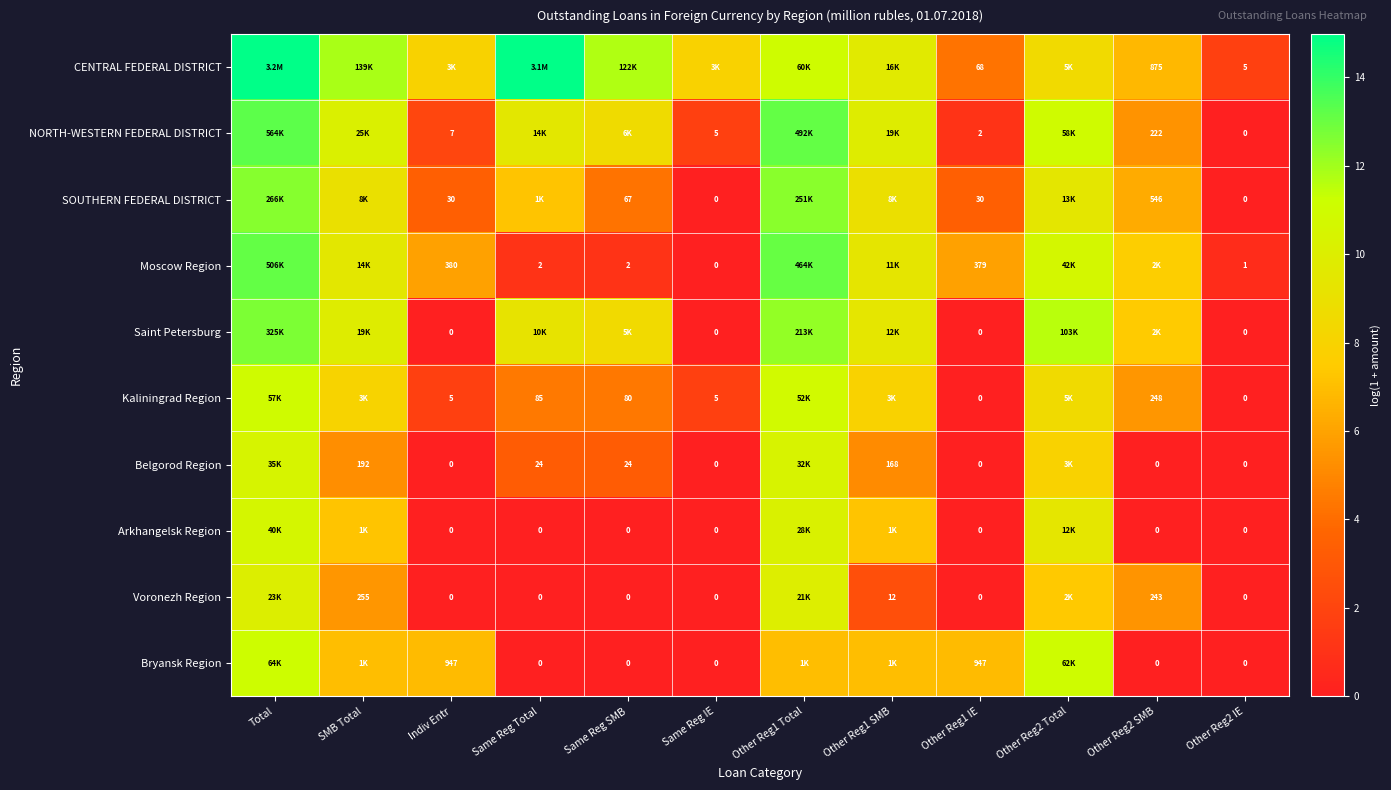

Which category has the lowest value across all series?

Other Reg2 IE